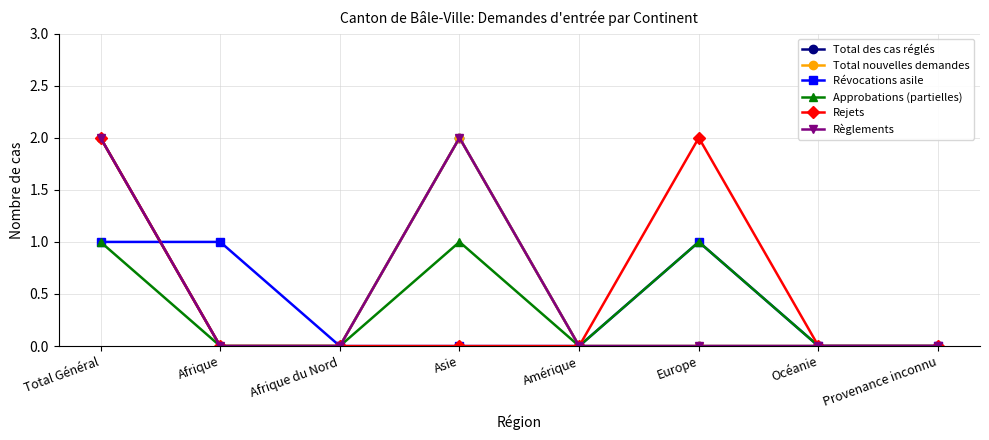

How many interior local peaks does the Règlements series have?

1